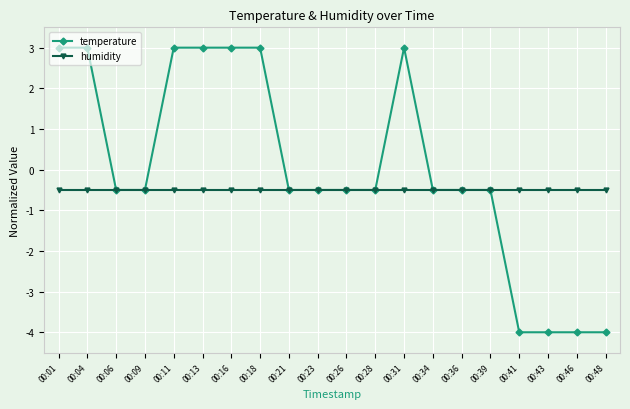

How many data points in temperature are above 0?

7